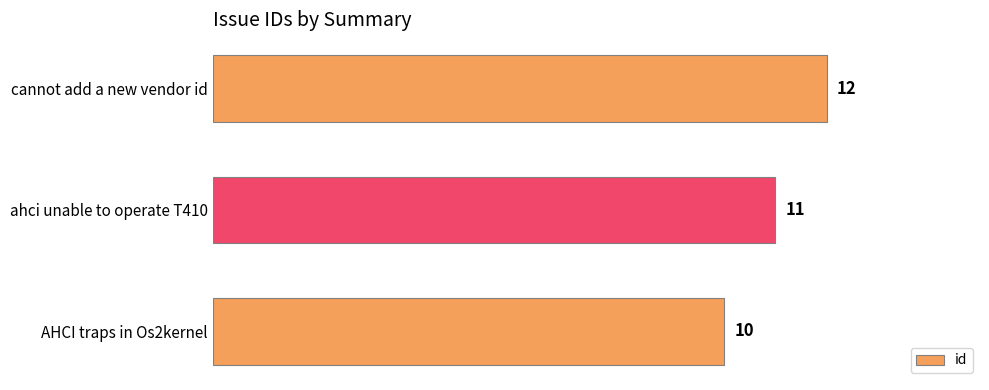

At which category does the chart reach its minimum across all series?

AHCI traps in Os2kernel